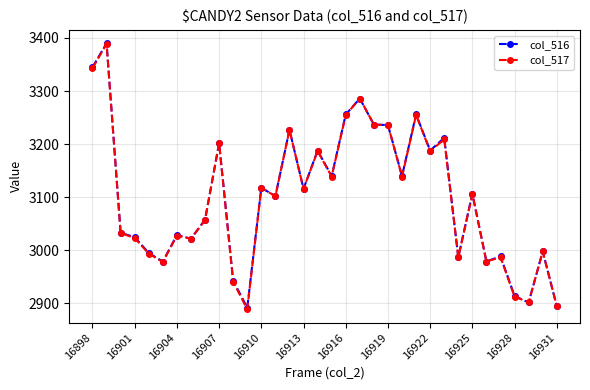

True or false: col_516 has more than 1 points higher than both neighbors.

True